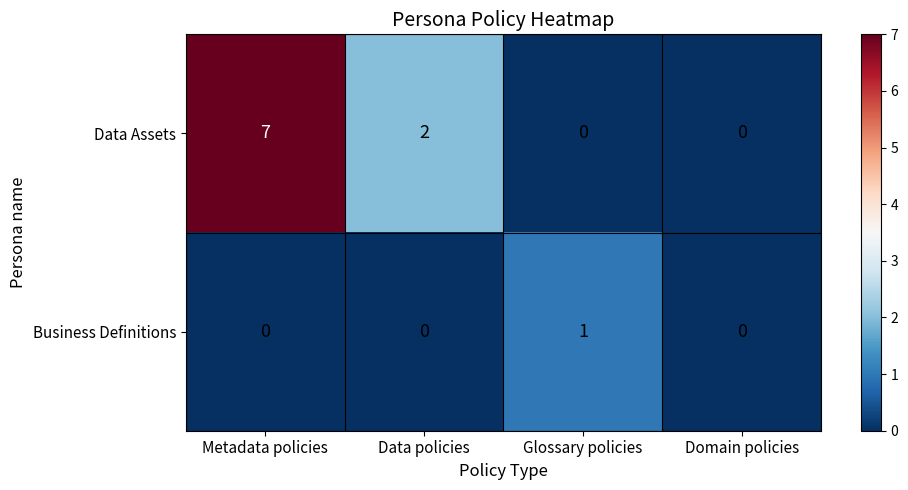

At how many categories does at least one series exceed 6?

1